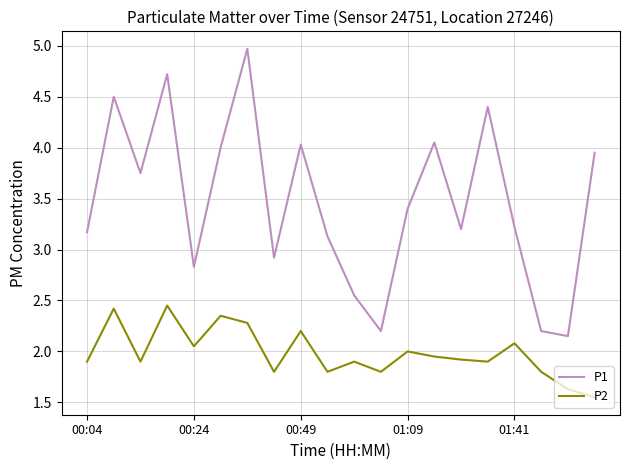

True or false: P1 and P2 intersect in this chart.

False